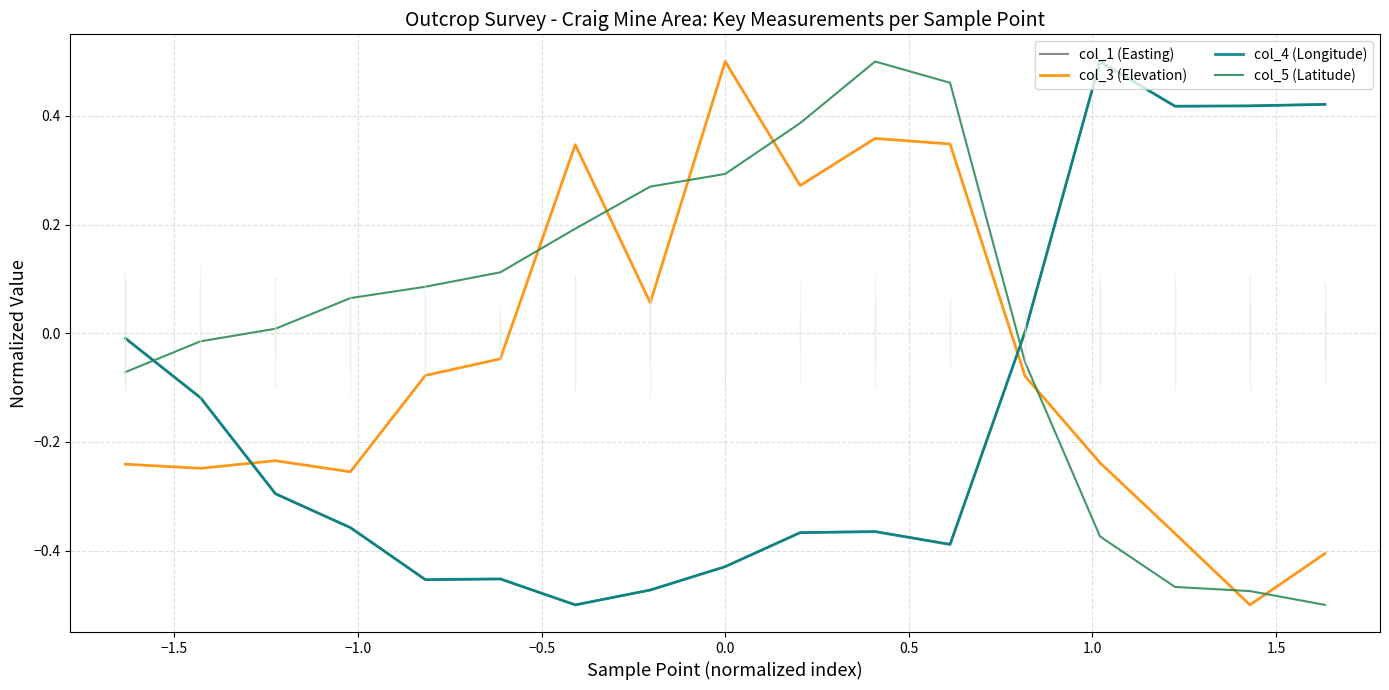

How many times do col_5 (Latitude) and col_4 (Longitude) cross each other?

2